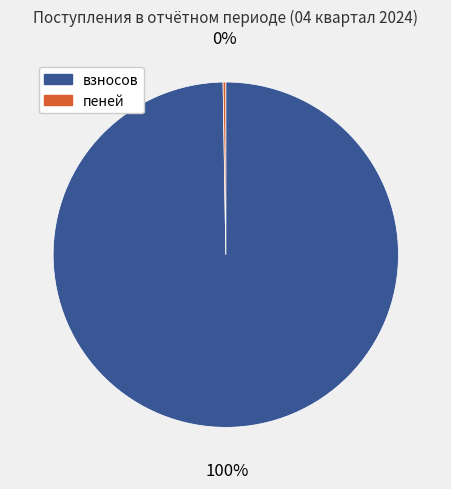

What is the largest slice in the pie chart?

взносов